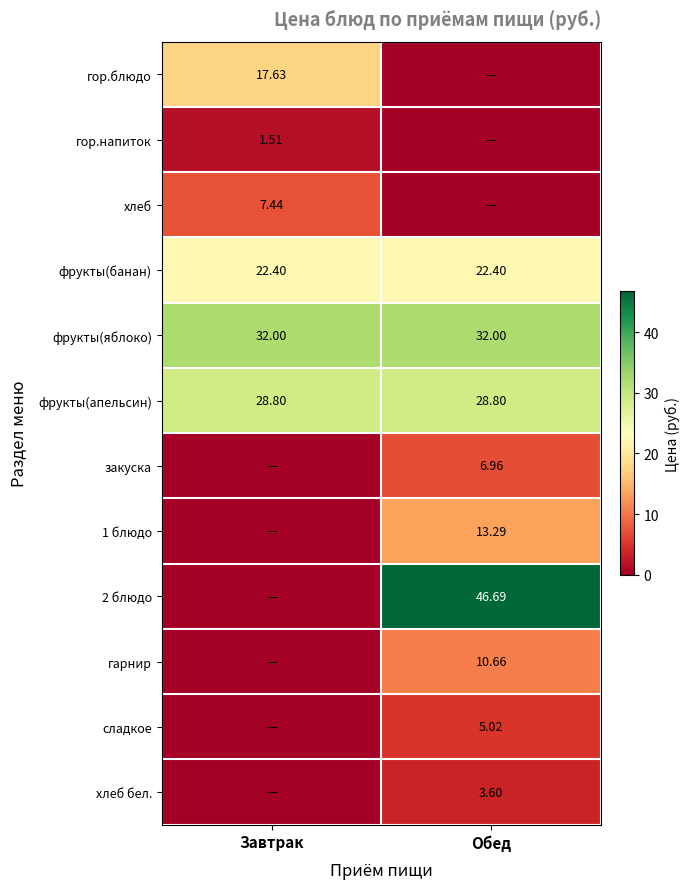

At which category is the sum across all series the highest?

Обед